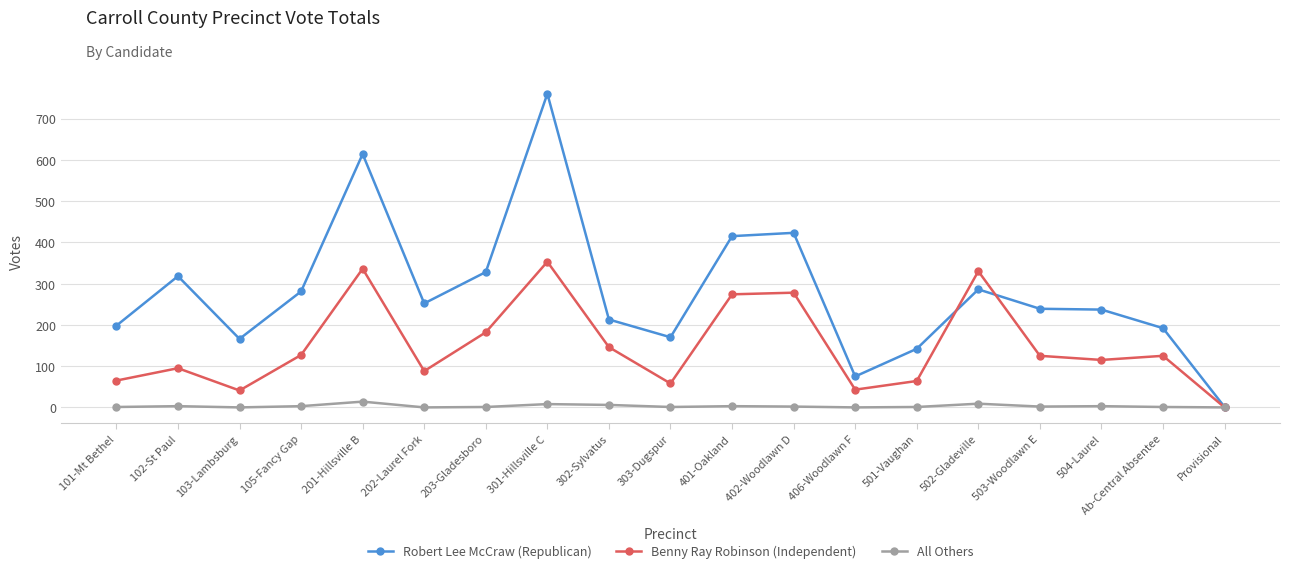

At which category is the sum across all series the highest?

301-Hillsville C